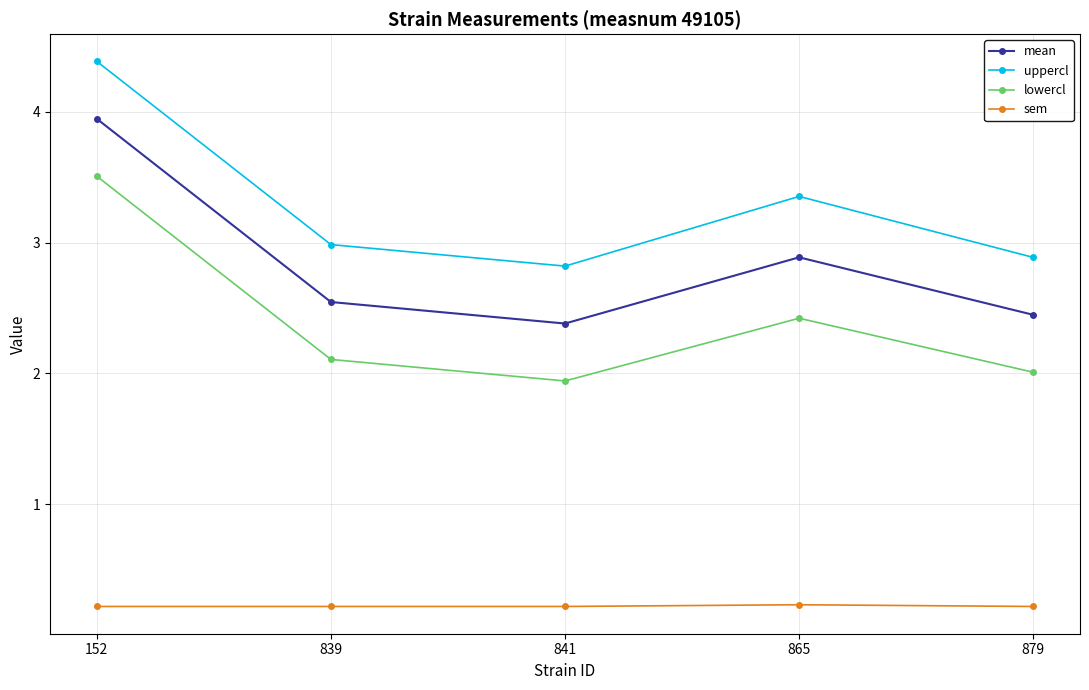

How many series are shown in this chart?

4